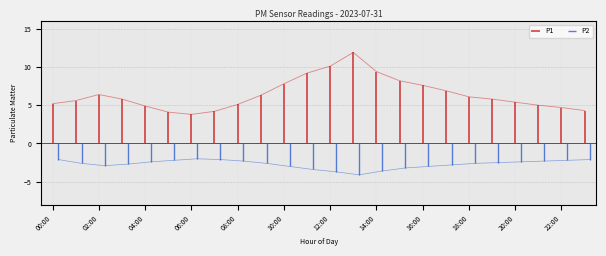

What is the maximum value shown in the chart?

11.9